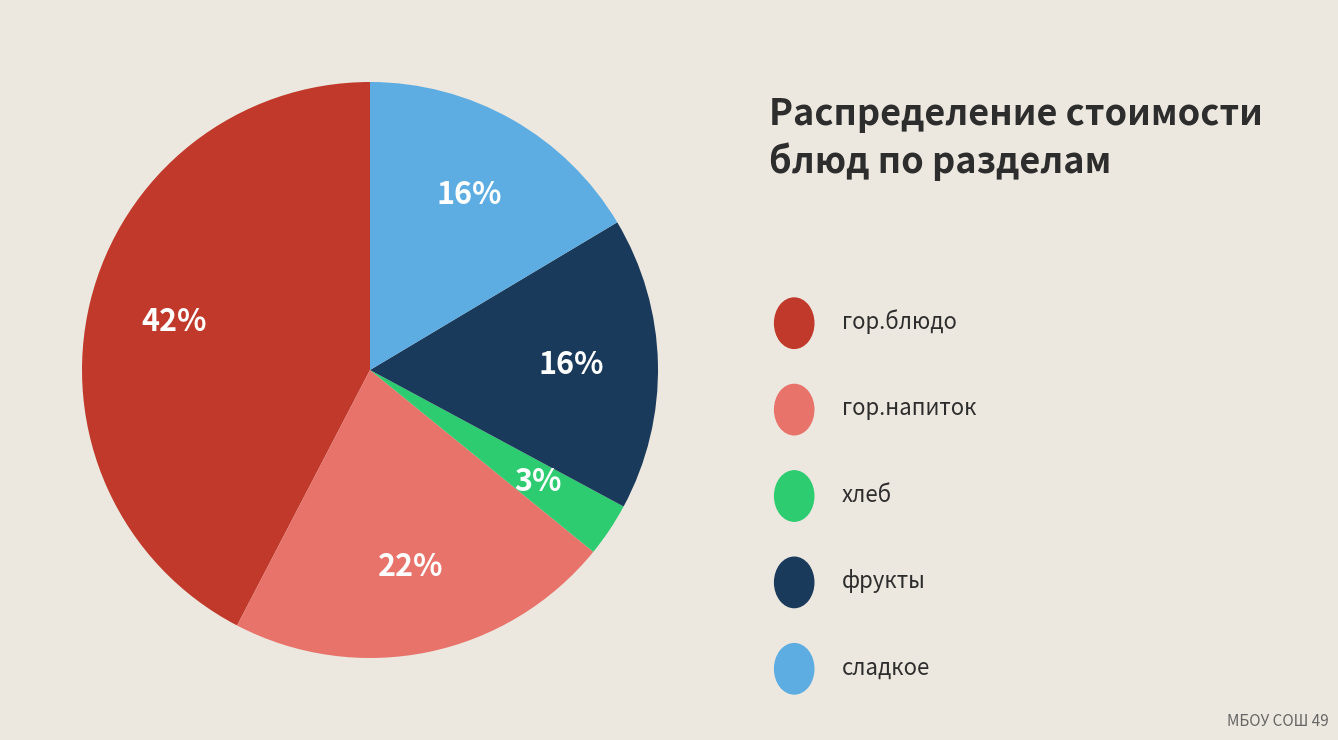

How many segments does this pie chart have?

5